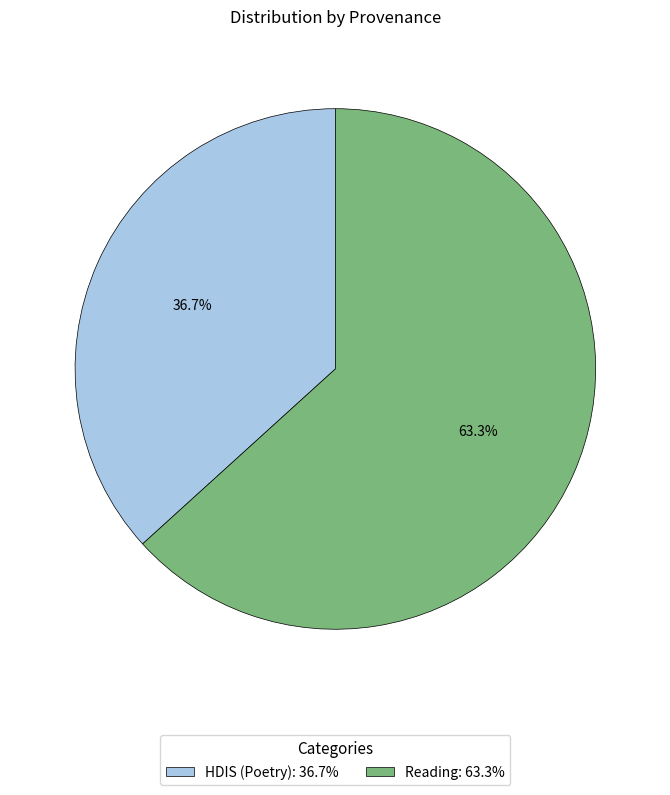

What percentage is the HDIS (Poetry) slice, to the nearest percent?

37%